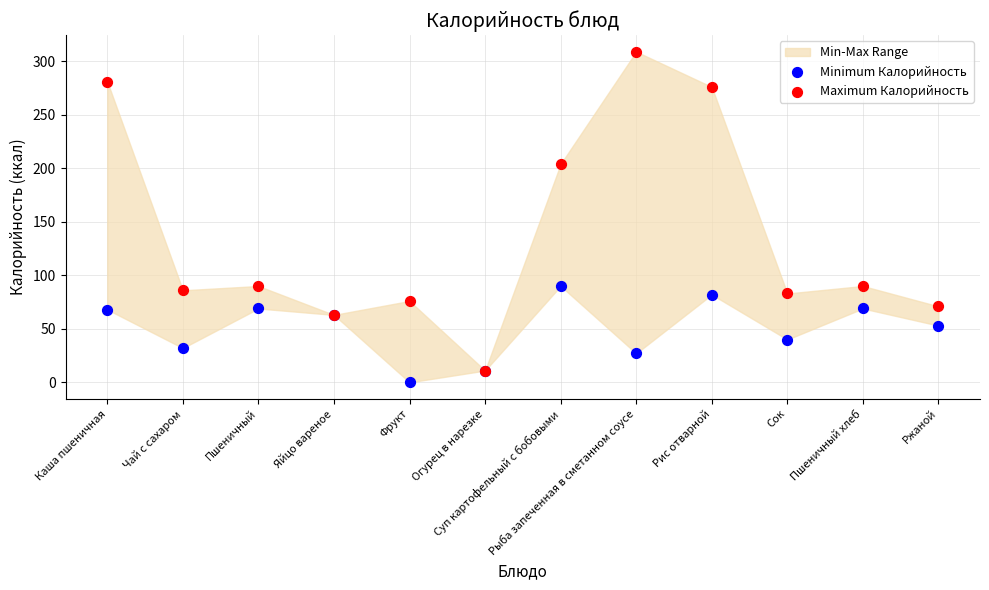

In the Maximum Калорийность series, what Y value is closest to 160?

204